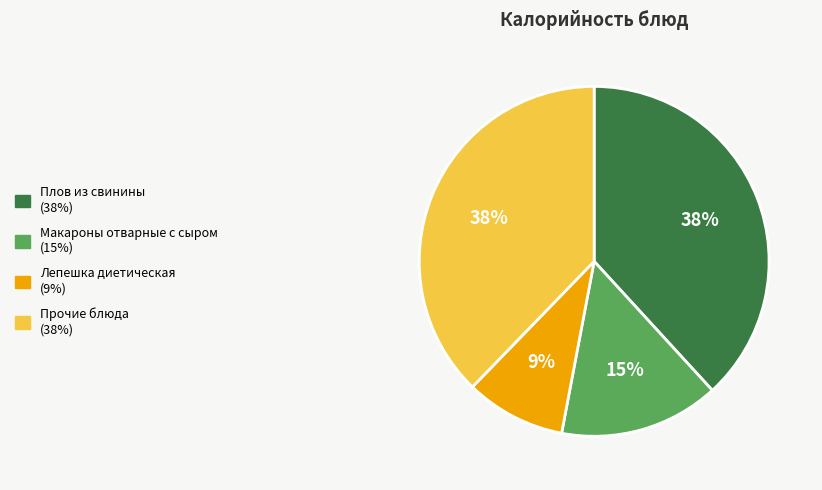

Is there any slice that represents more than half of the pie?

No